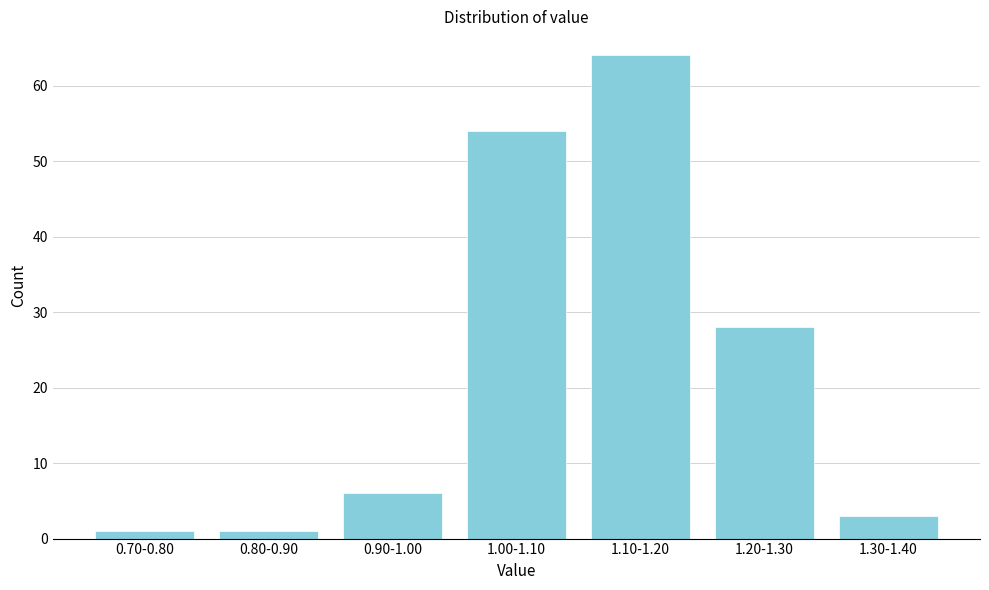

Reading left to right, what are all the values shown in this chart?

1	1	6	54	64	28	3